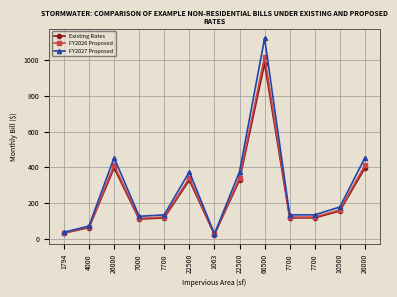

At which label does Existing Rates reach its minimum?

1063